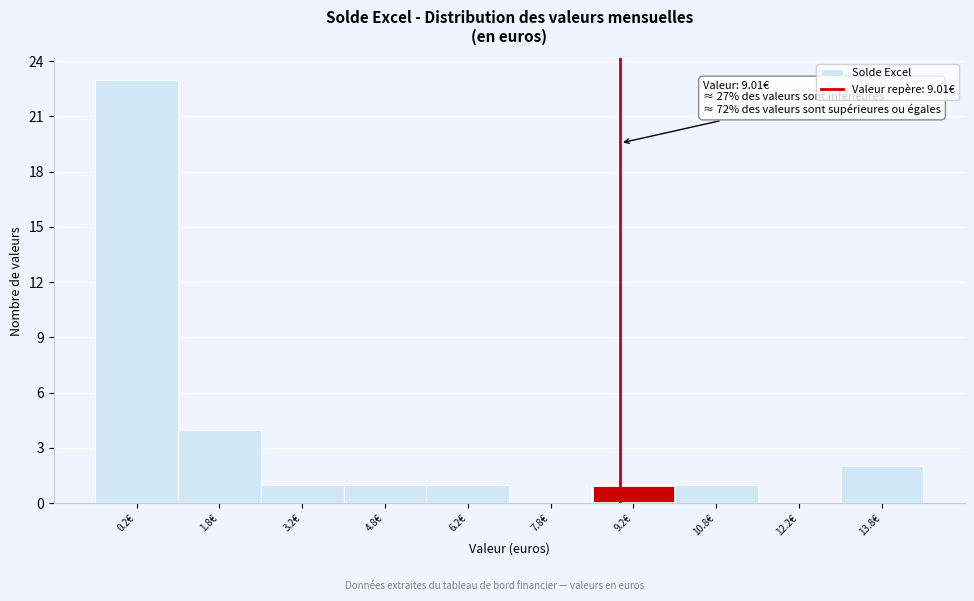

Which range on the x-axis has the tallest bar?

-0.5 to 1.0